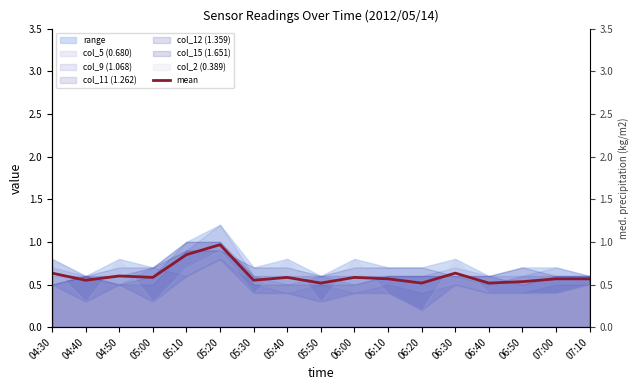

True or false: the data shows 0.2 at 05:30.

False